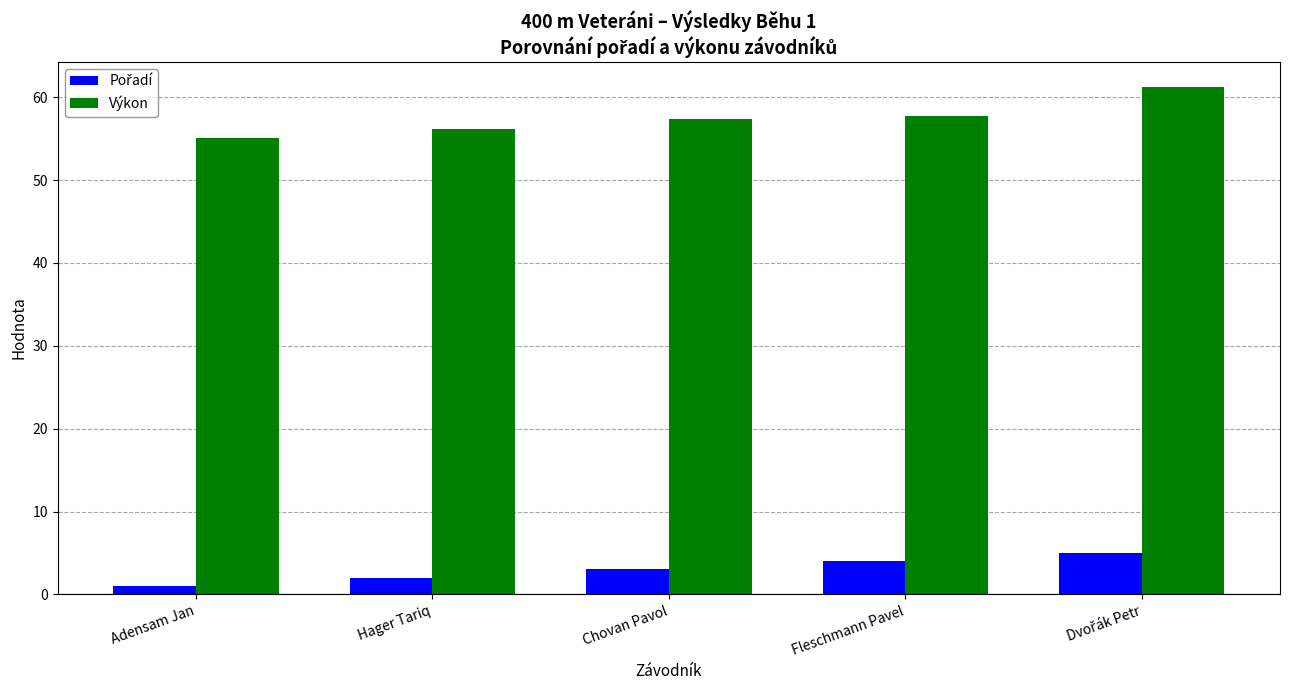

At how many categories does at least one series exceed 51?

5